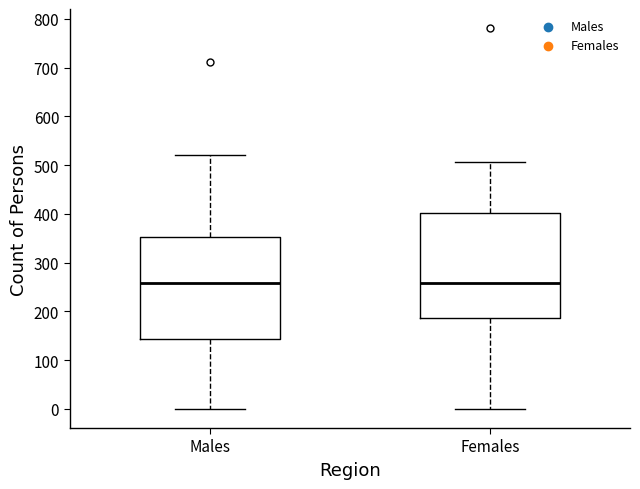

Reading left to right, read every box against the y-axis: the position of its median line, the range the box covers, and the ends of its whiskers. The values are not printed on the chart, so give them approximately, as read against the axis.

Males: median 260, box 140 to 350, whiskers 0 to 520
Females: median 260, box 190 to 400, whiskers 0 to 510